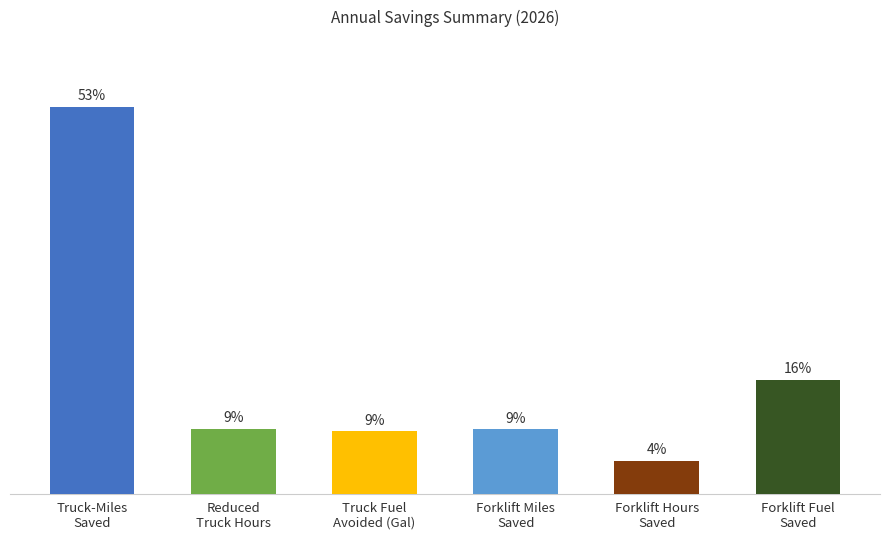

Are the bars horizontal?

No